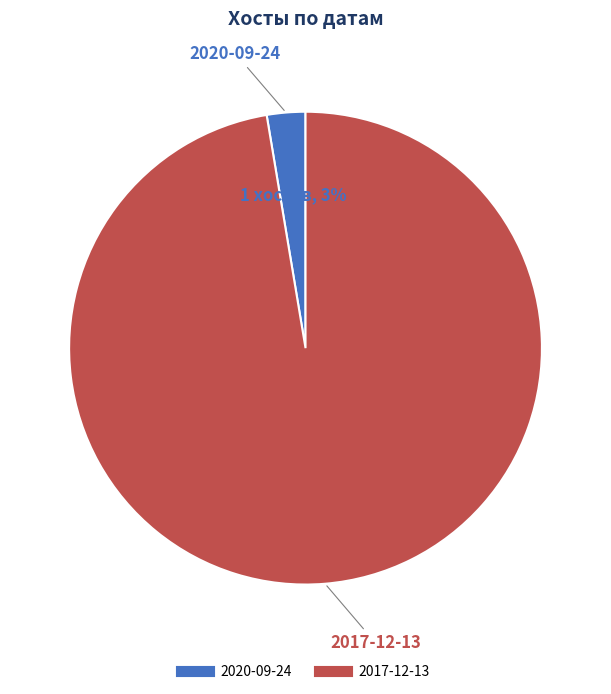

Is 2020-09-24 the majority of the pie?

No